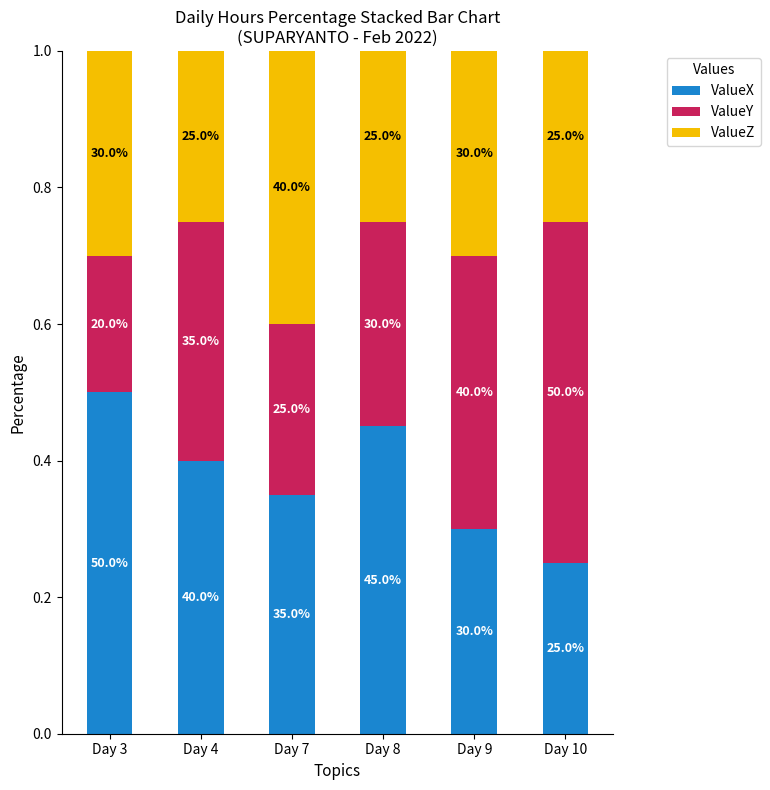

Where is ValueX nearest to the value 0?

Day 10